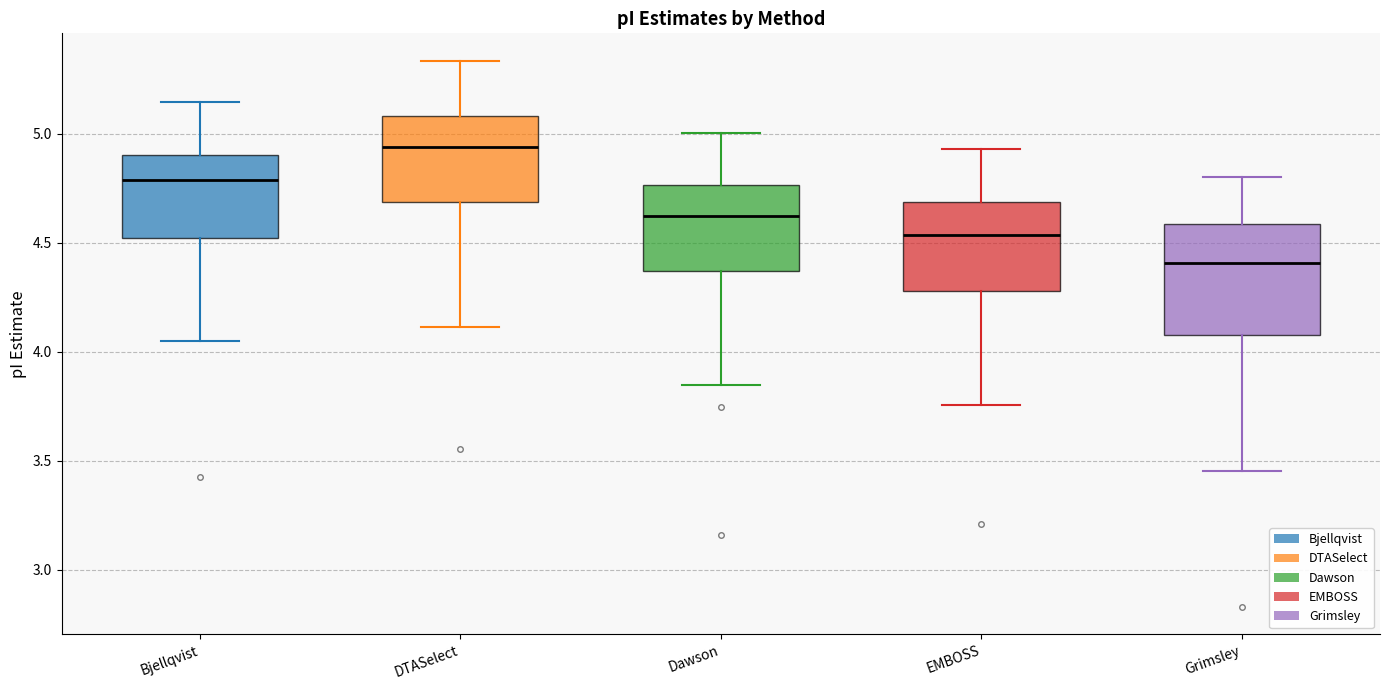

Where is the lower edge of the box for Bjellqvist on the y-axis? The values are not printed on the chart, so give them approximately, as read against the axis.

4.50